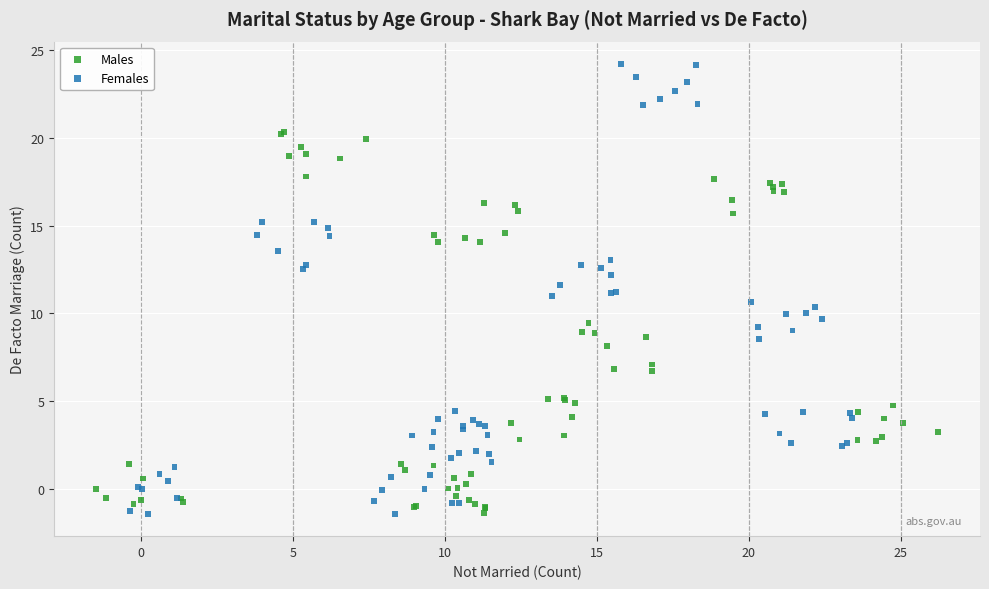

Which series has the widest spread of Y values?

Females